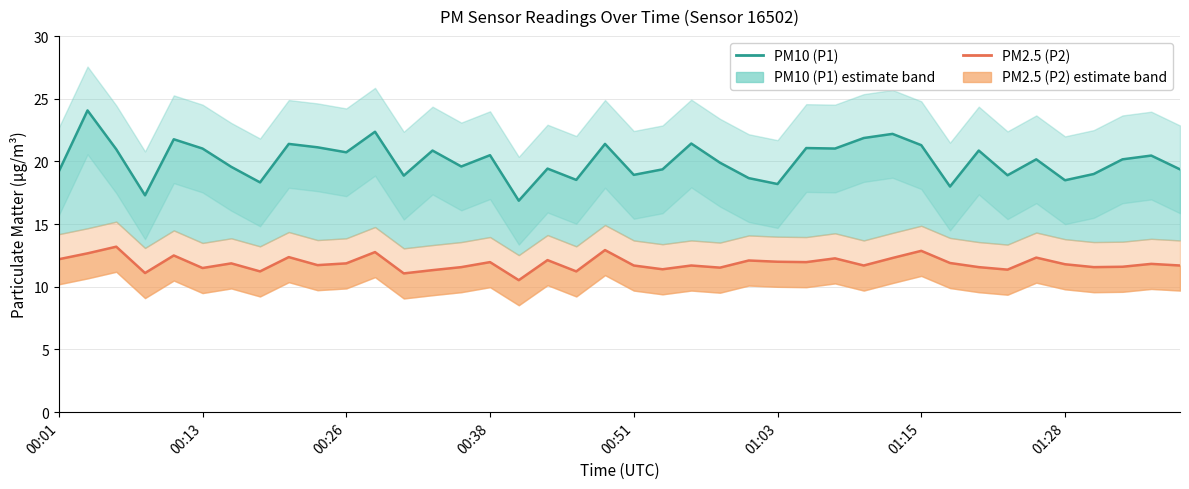

At 18, list the series in order from largest to smallest.

PM10 (P1), PM2.5 (P2)